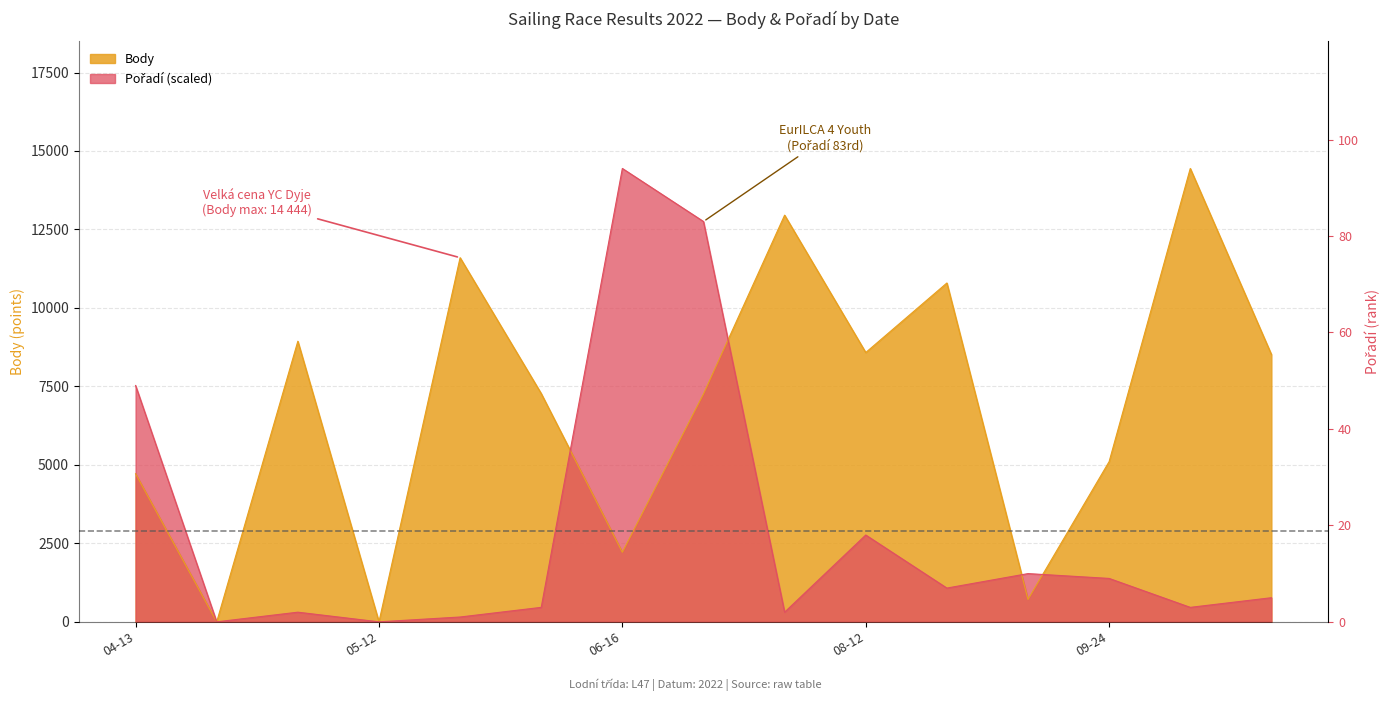

True or false: Body has more than 0 points higher than both neighbors.

True